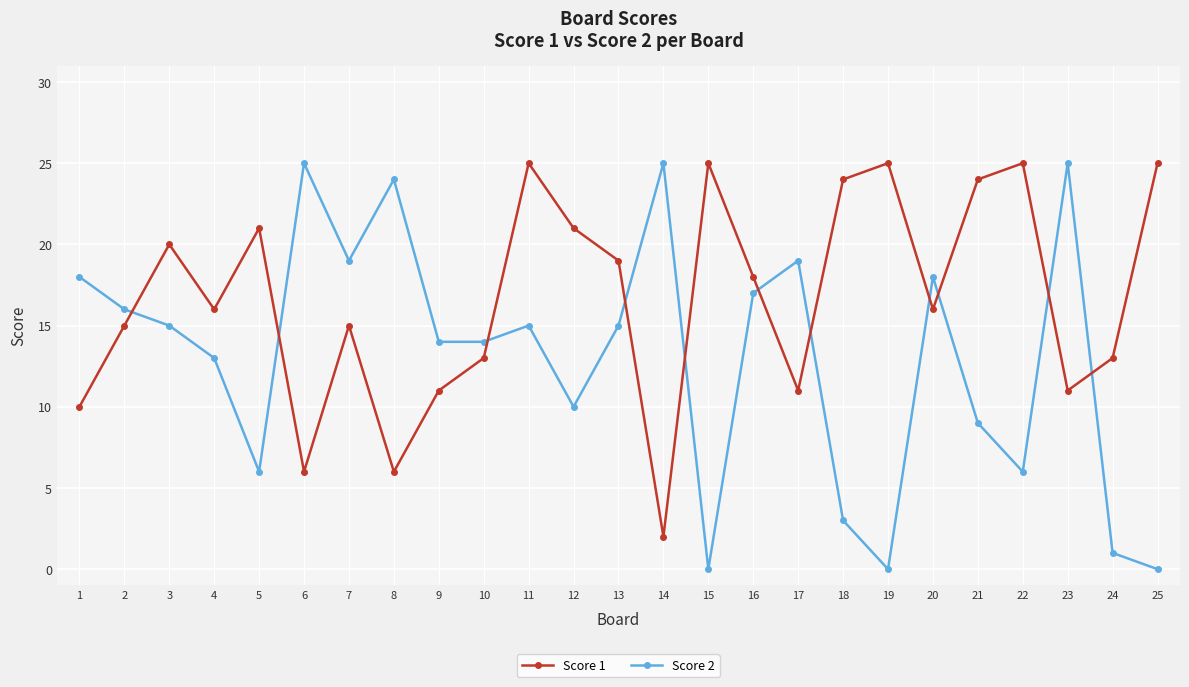

At which label is Score 2 closest to 12?

4